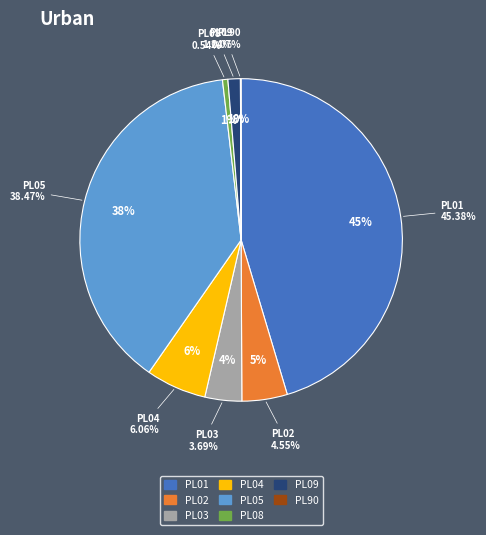

True or false: PL05 accounts for 38% of the total.

True